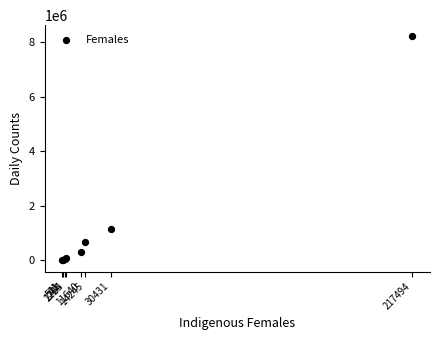

What Y value in the scatter plot is closest to 4110907?

1136662